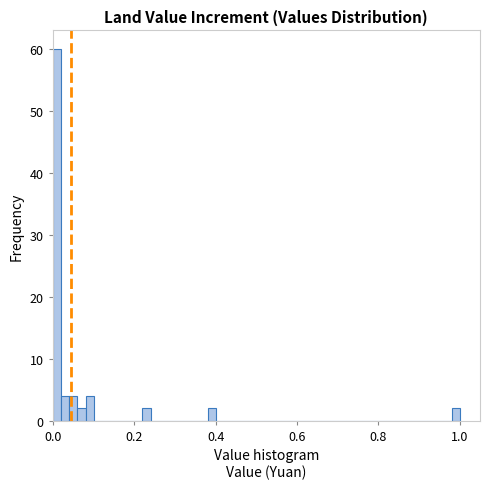

Around what value on the x-axis is the tallest bar? Give the approximate position of its centre, as read against the axis.

0.02